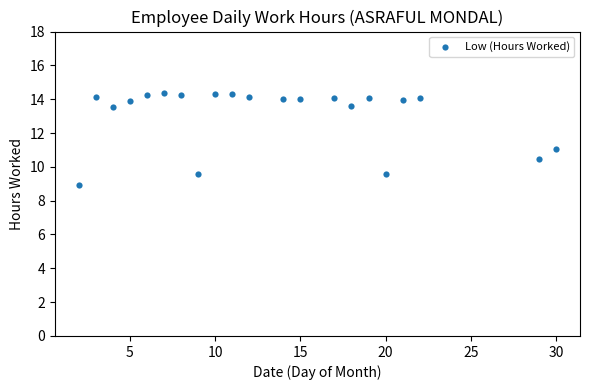

What is the range of X values (max minus min)?

28.0